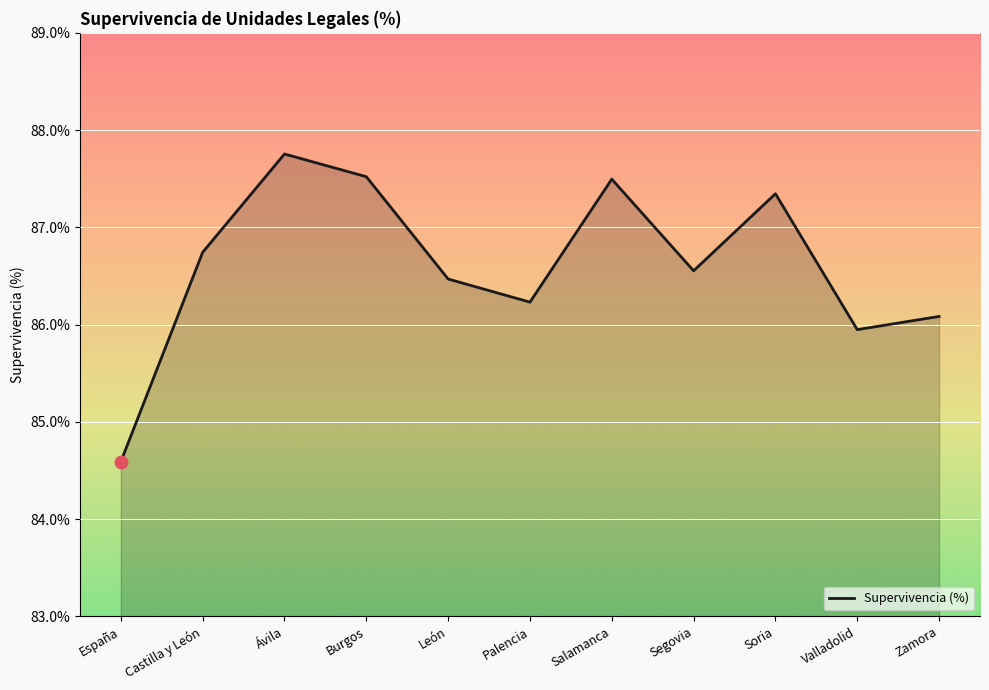

Which has a higher value, Ávila or Palencia?

Ávila